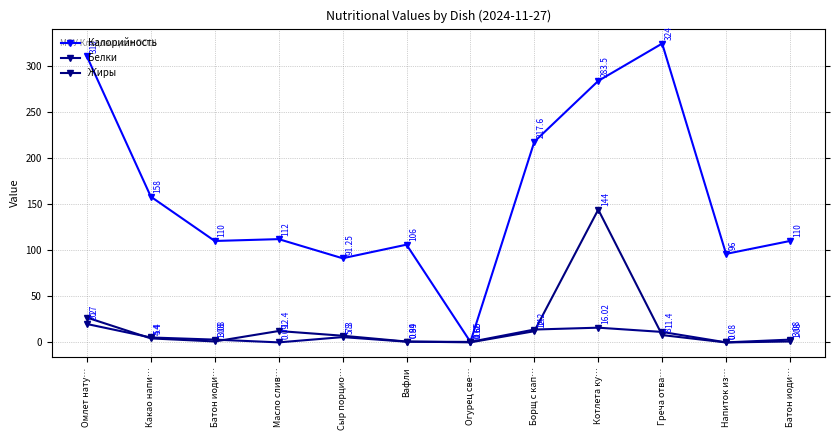

True or false: Белки and Жиры cross at least once.

True